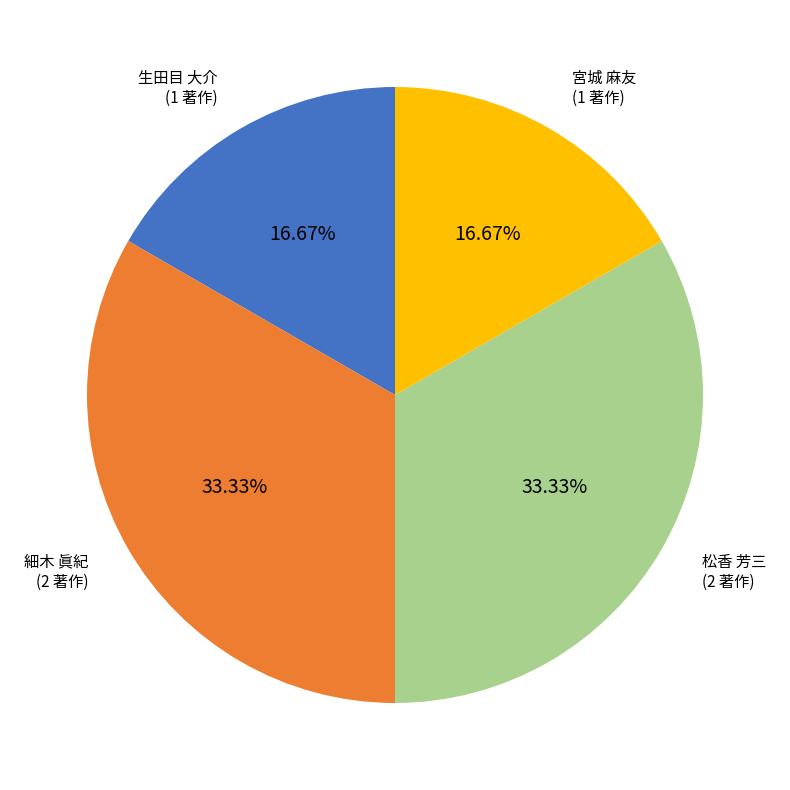

Between 松香 芳三 and 宮城 麻友, which is larger?

松香 芳三